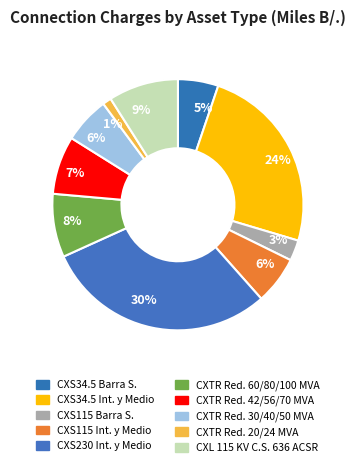

What is the smallest slice in the pie chart?

CXTR Reductor 20/24 MVA